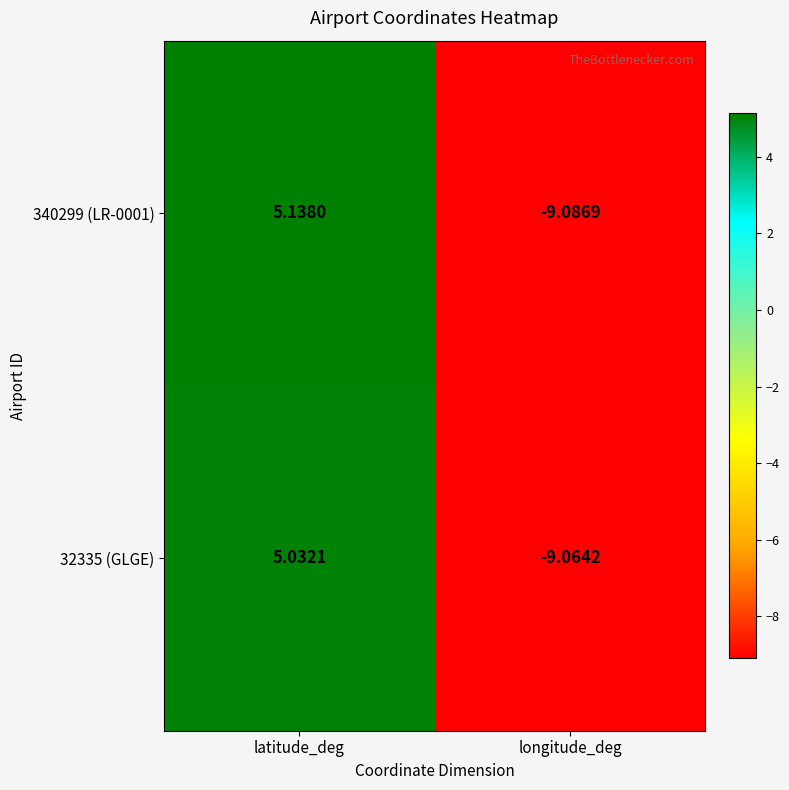

At which label is 340299 (LR-0001) closest to -1?

latitude_deg